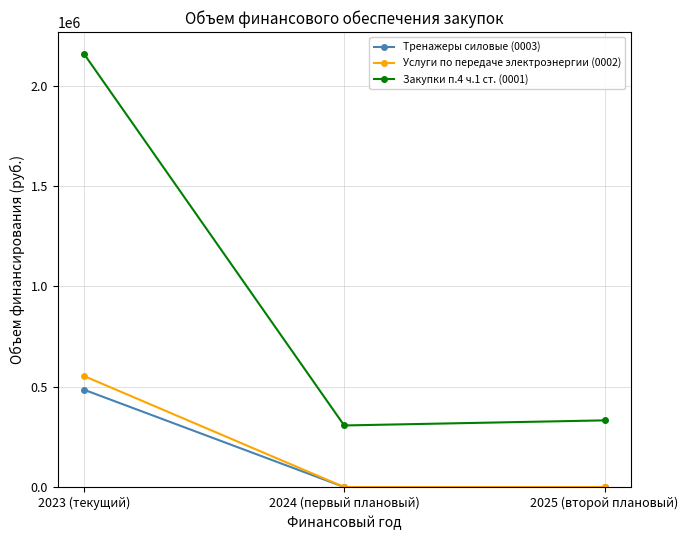

Rank the series at 2023 (текущий) from highest to lowest value.

Закупки п.4 ч.1 ст. (0001), Услуги по передаче электроэнергии (0002), Тренажеры силовые (0003)